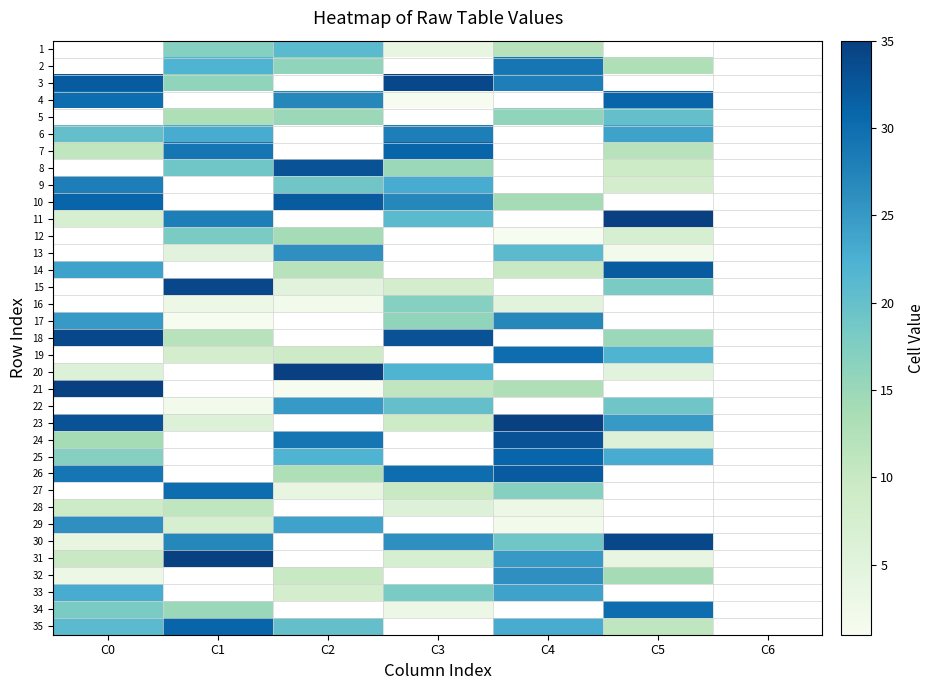

At which label does 16 first exceed 5?

C3